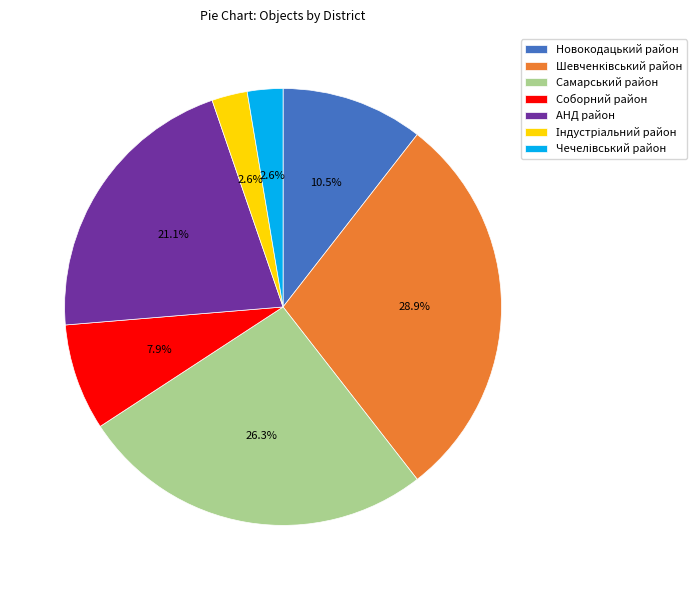

Which has a higher value, АНД район or Самарський район?

Самарський район